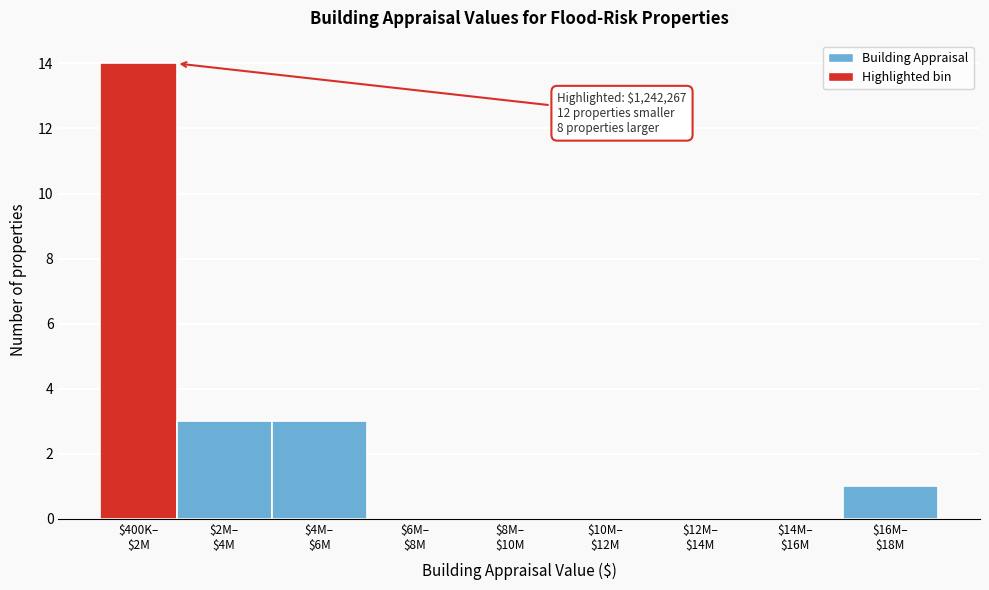

What is the maximum value shown in the chart?

14